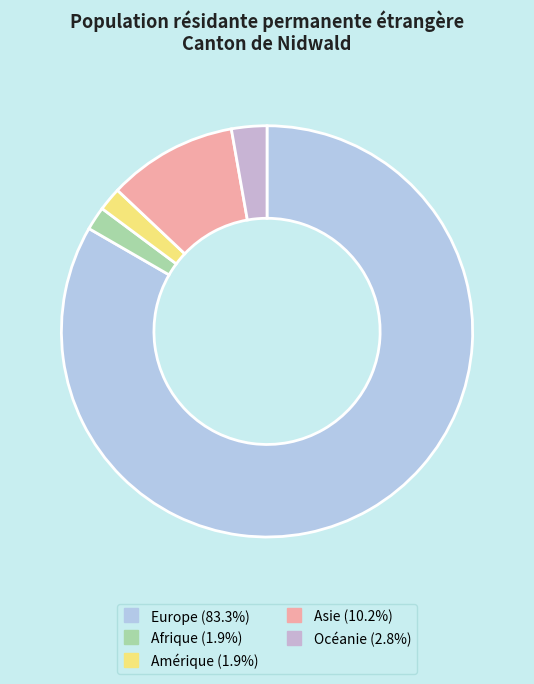

Between Asie and Europe, which is larger?

Europe